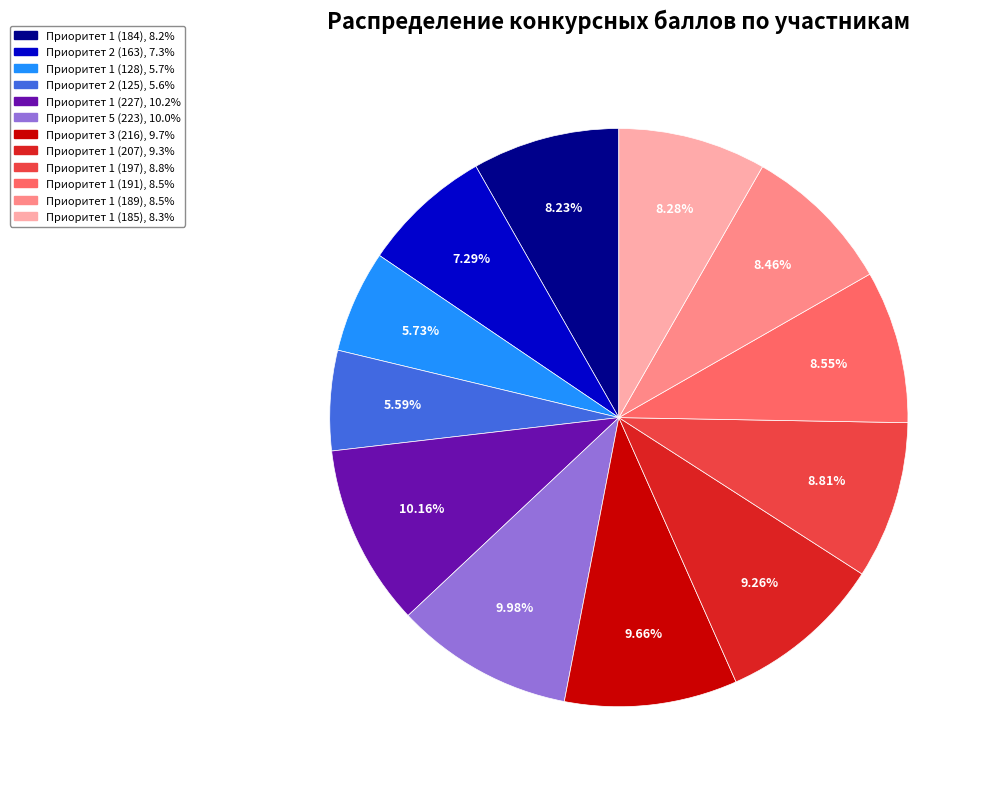

How many segments does this pie chart have?

12